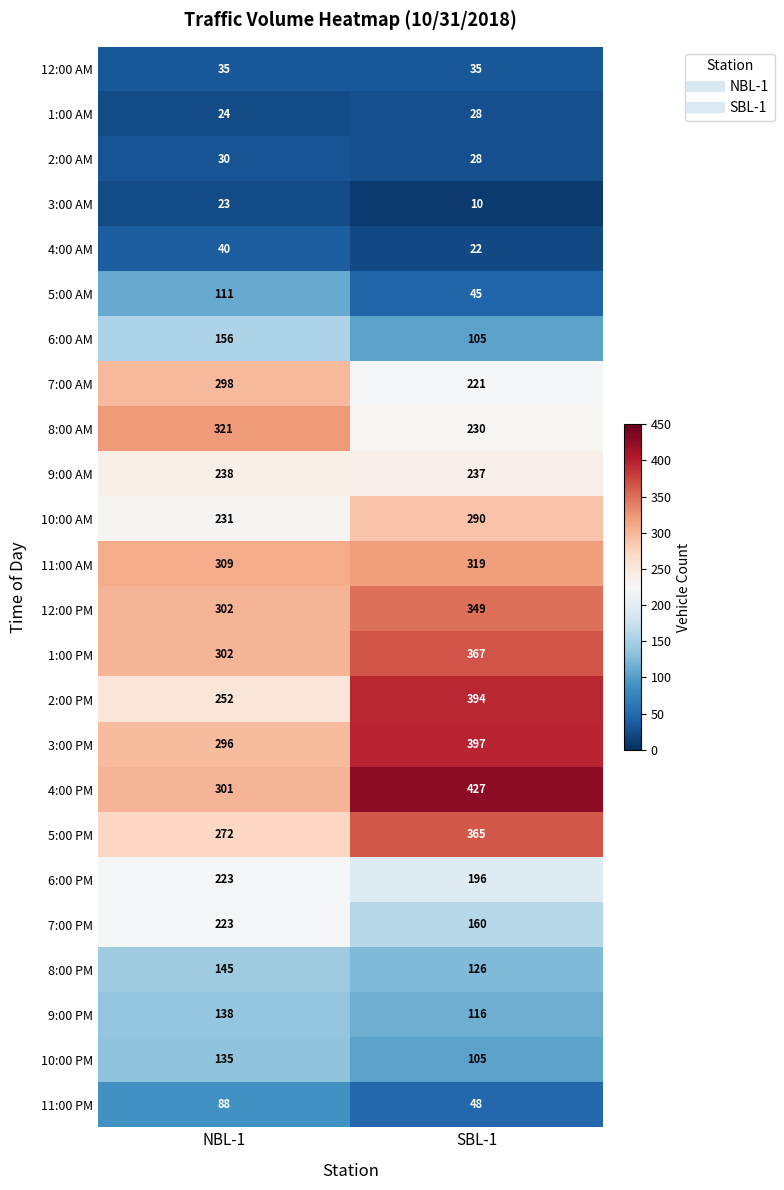

At which category is the sum across all series the highest?

SBL-1